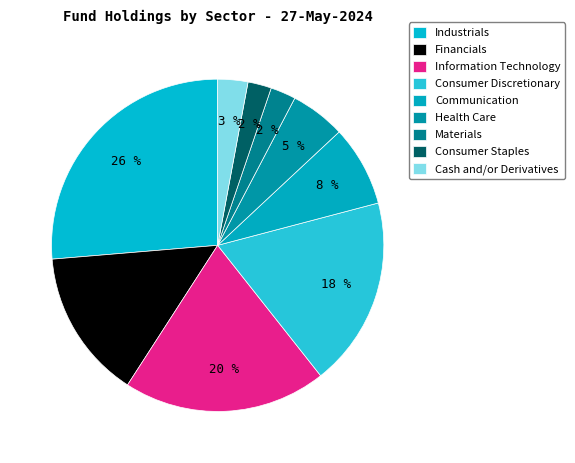

How many slices are in this pie chart?

9